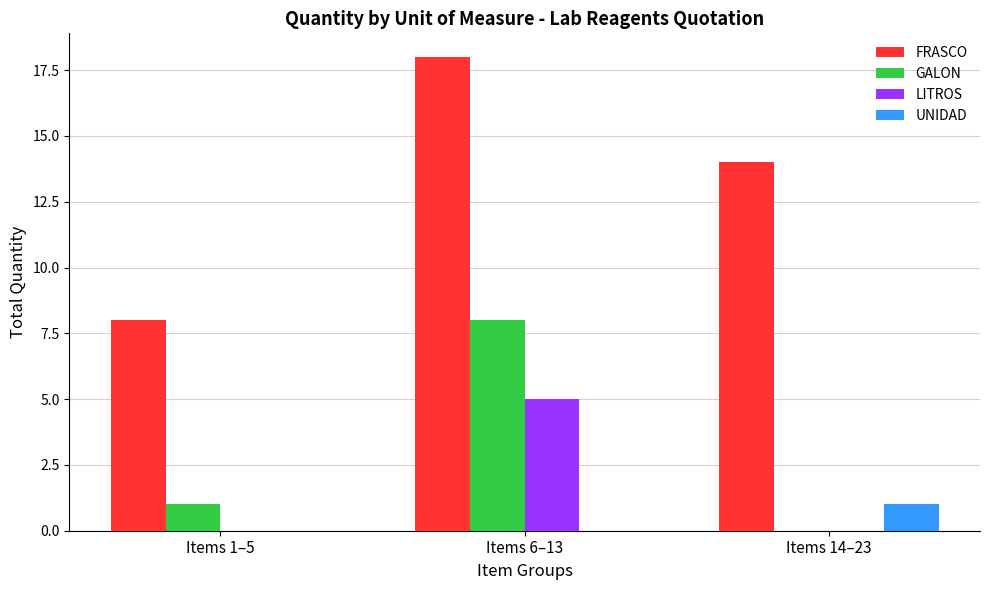

How many groups of bars are there?

3